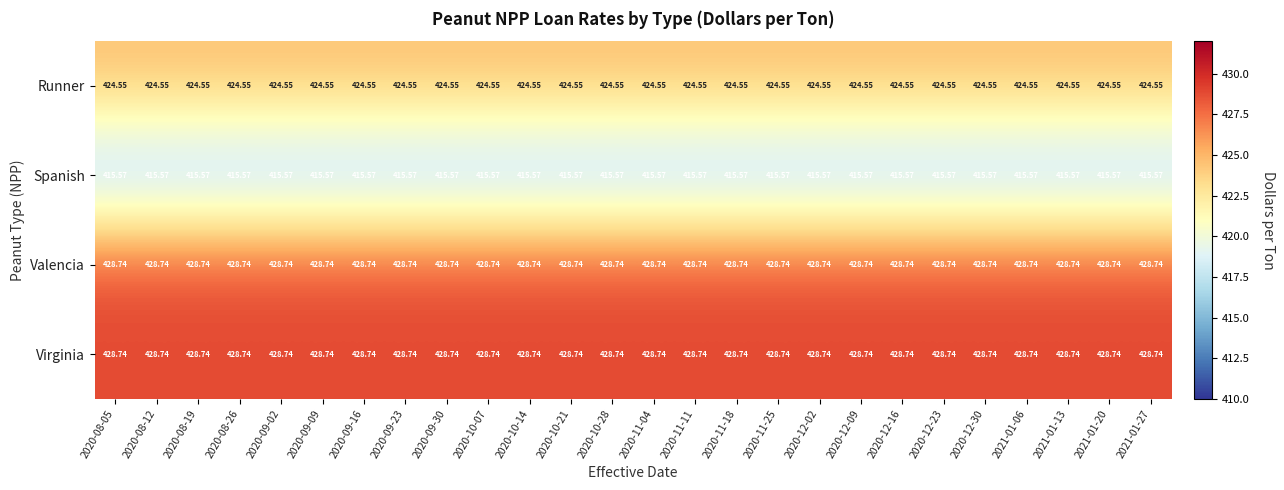

Is the value of Virginia at 2020-11-18 greater than the value of Runner at 2020-12-23?

Yes